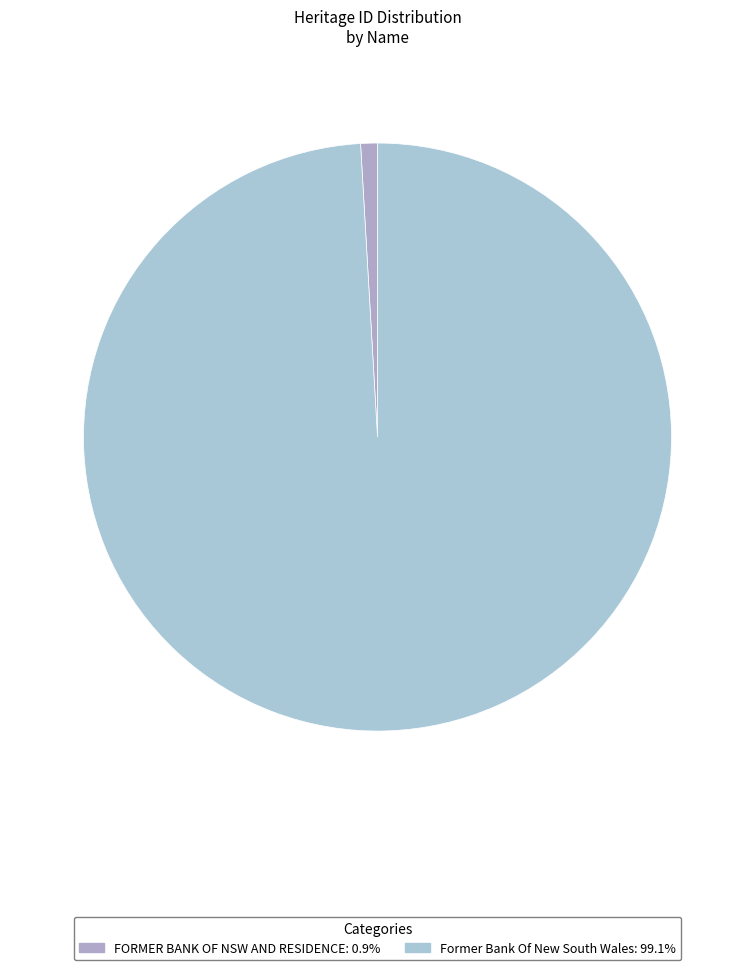

Combined, do Former Bank Of New South Wales and FORMER BANK OF NSW AND RESIDENCE account for over 50%?

Yes